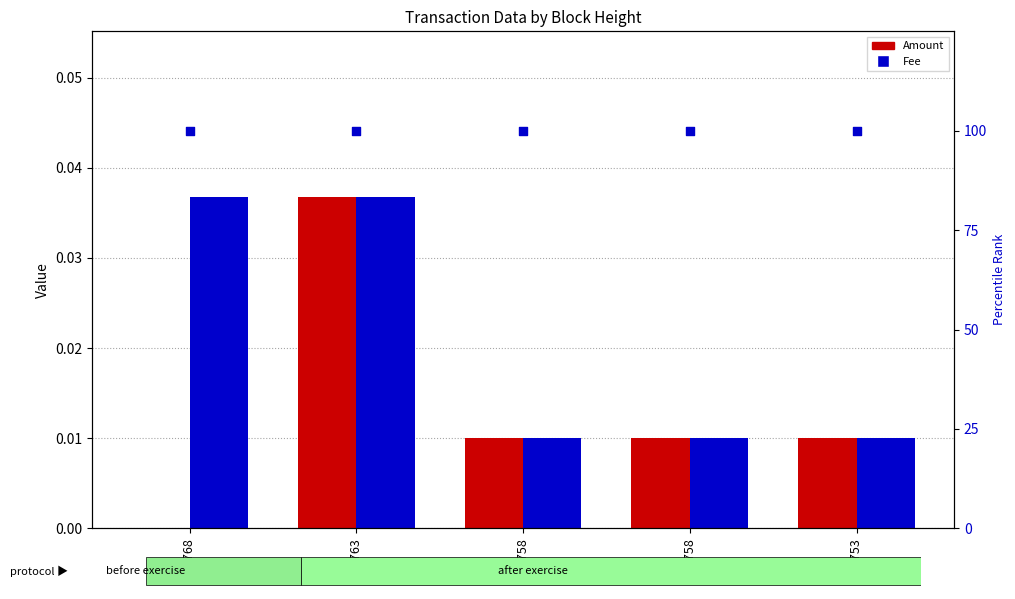

Which series has the largest total across all categories?

percentile rank within the sample